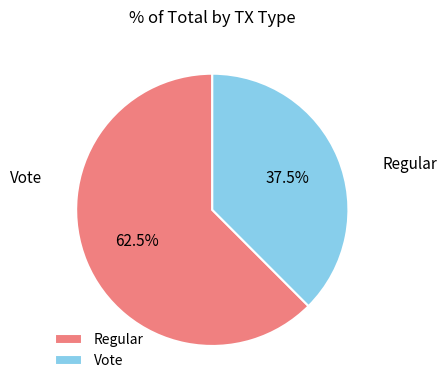

What percentage is the Regular slice, to the nearest percent?

62%